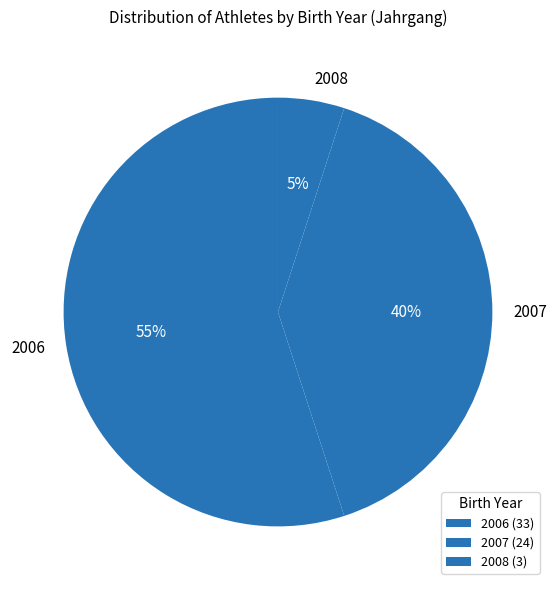

Do 2007 and 2008 together represent more than half of the pie?

No